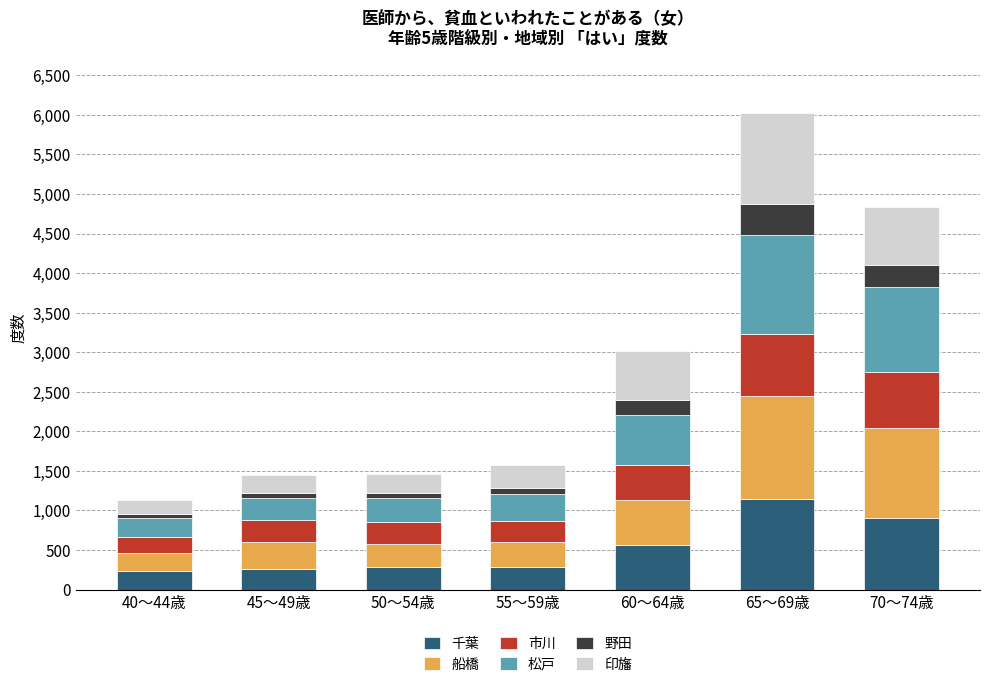

Which category has the highest value in the 千葉 series?

65～69歳